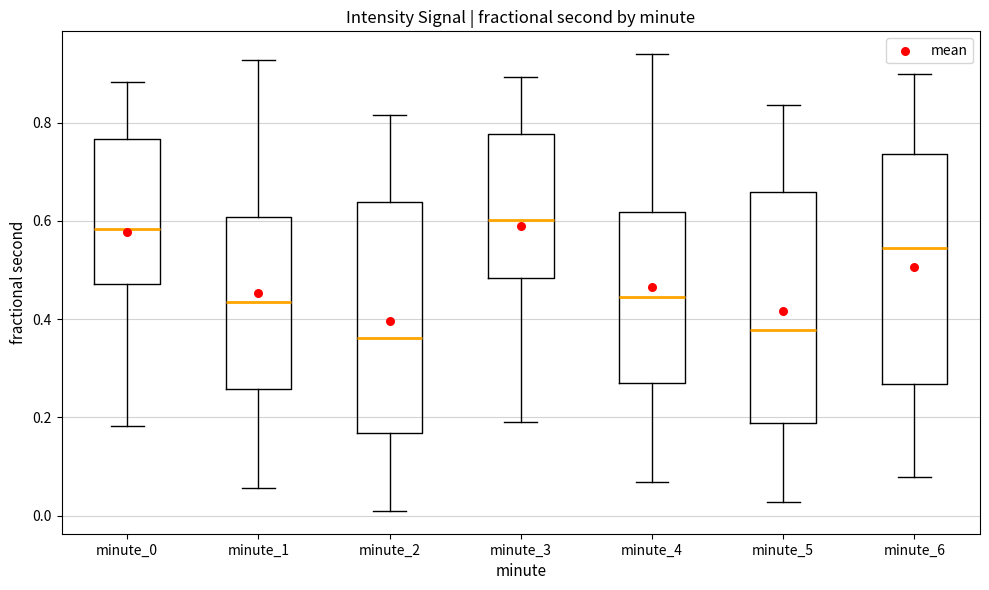

Where does the upper whisker of the box for minute_1 end on the y-axis? The values are not printed on the chart, so give them approximately, as read against the axis.

0.92